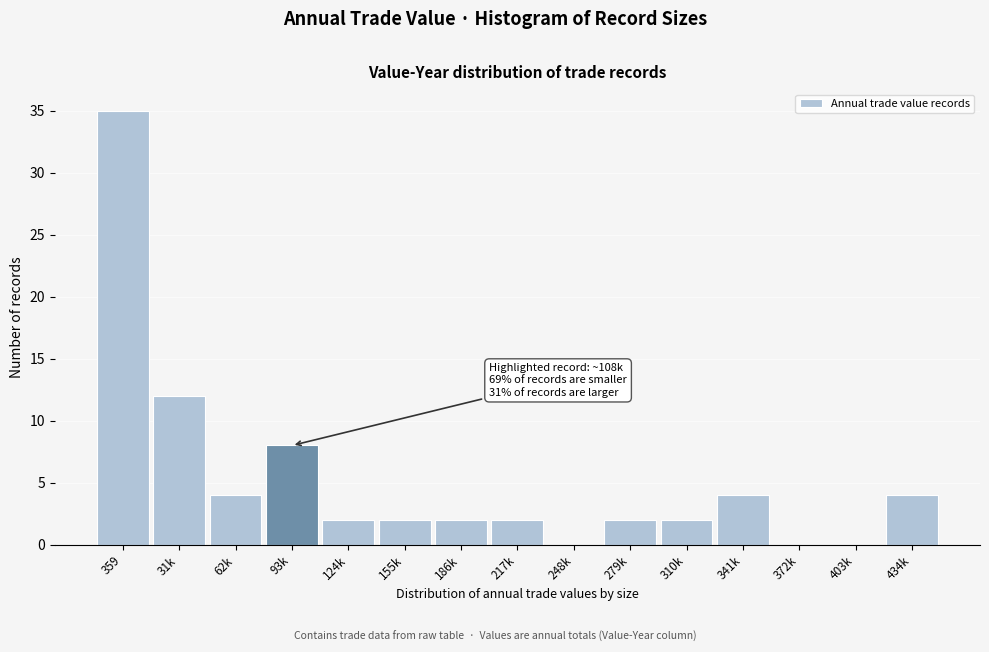

Reading left to right, extract all data points from this chart.

359=35	31k=12	62k=4	93k=8	124k=2	155k=2	186k=2	217k=2	248k=0	279k=2	310k=2	341k=4	372k=0	403k=0	434k=4